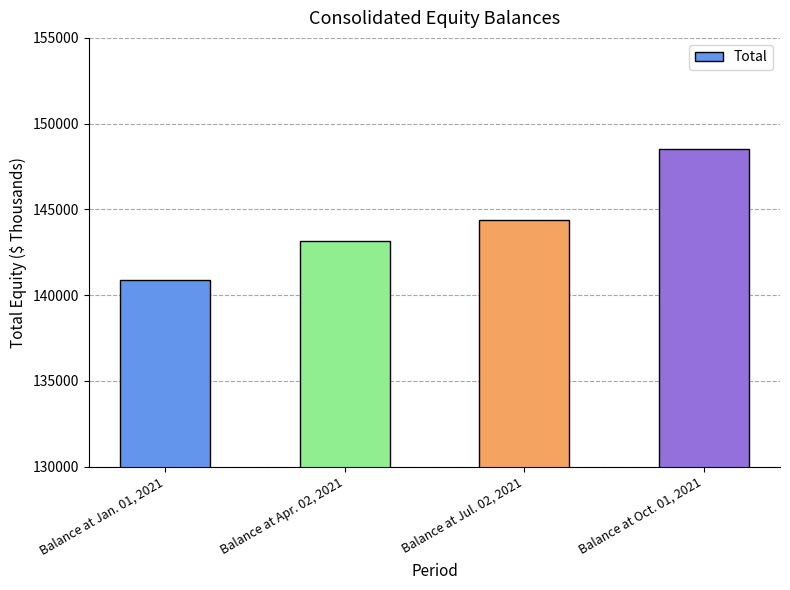

Between Balance at Oct. 01, 2021 and Balance at Jul. 02, 2021, which is larger?

Balance at Oct. 01, 2021